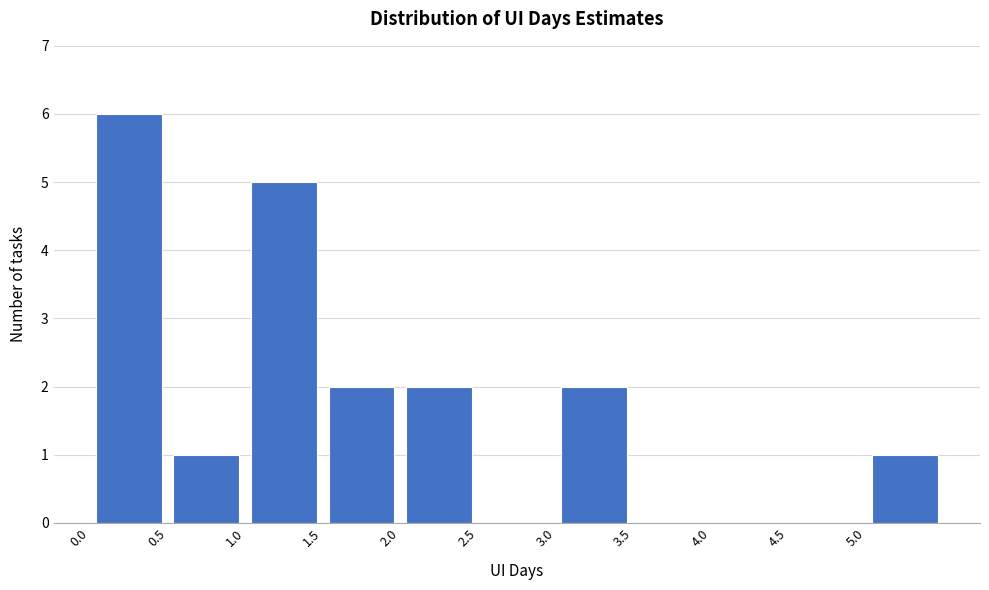

Reading left to right, list every bar in this chart as the range it spans on the x-axis followed by its height. The values are not printed on the chart, so give them approximately, as read against the axis.

0.0 to 0.5: 6
0.5 to 1.0: 1
1.0 to 1.5: 5
1.5 to 2.0: 2
2.0 to 2.5: 2
2.5 to 3.0: 0
3.0 to 3.5: 2
3.5 to 4.0: 0
4.0 to 4.5: 0
4.5 to 5.0: 0
5.0 to 5.5: 1